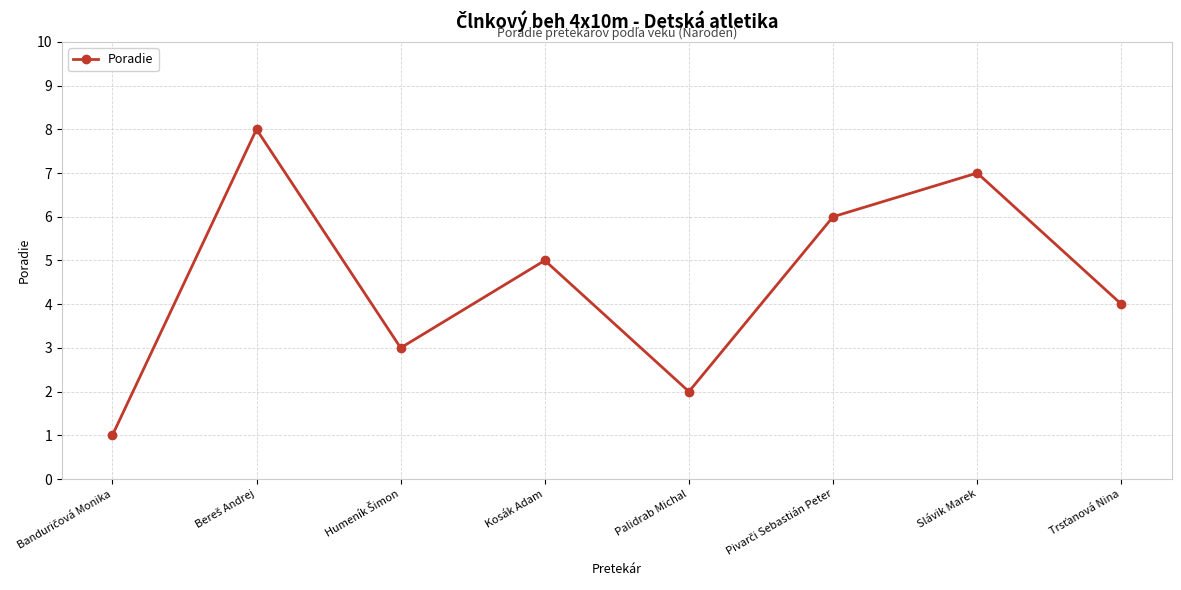

What is the greatest value displayed?

8